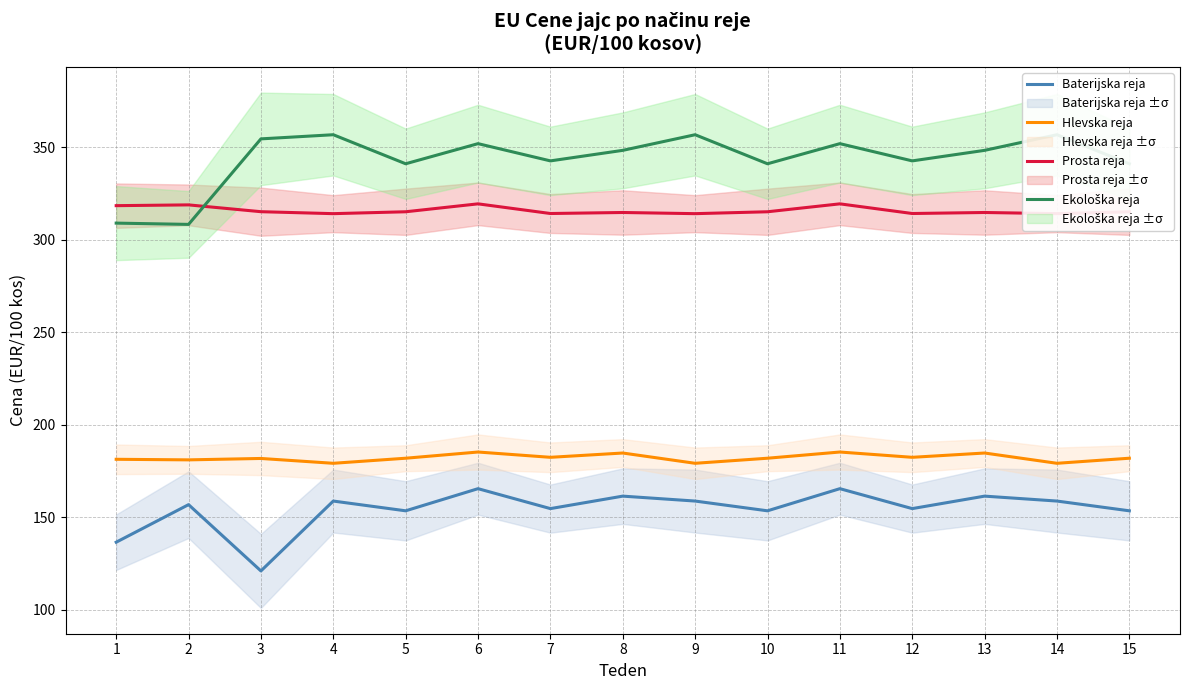

How many times do Prosta reja and Ekološka reja cross each other?

1